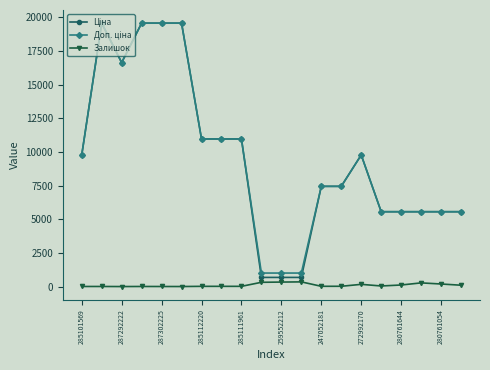

At how many categories does at least one series exceed 11727?

5